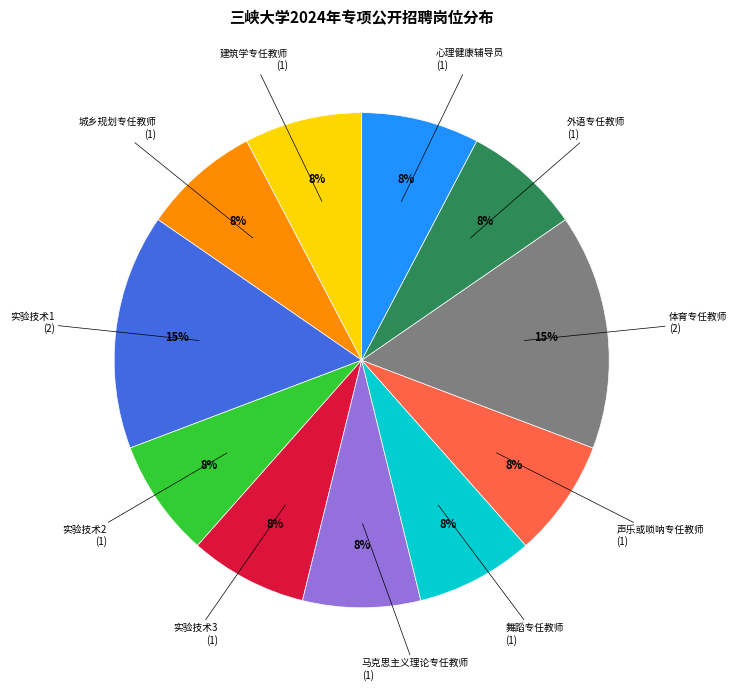

To the nearest percent, what is the average slice percentage?

9%